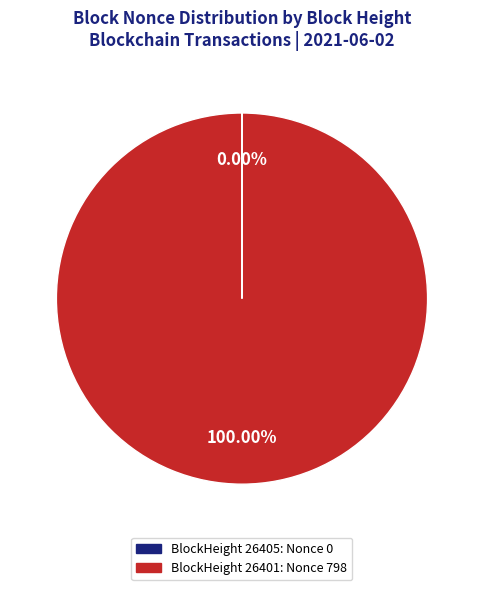

Does any single category account for the majority?

Yes